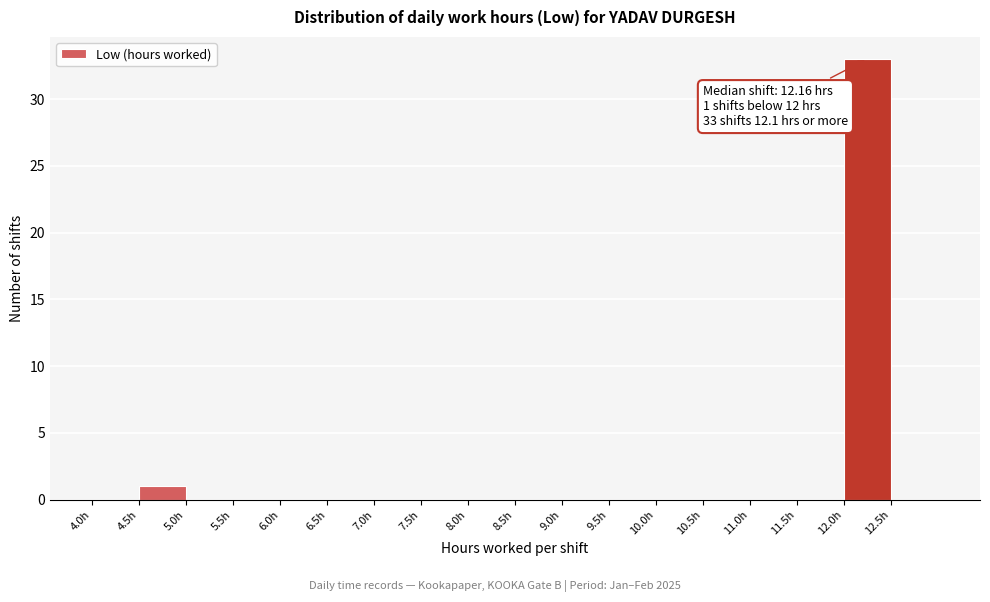

Which range on the x-axis has the tallest bar?

12.0 to 12.5